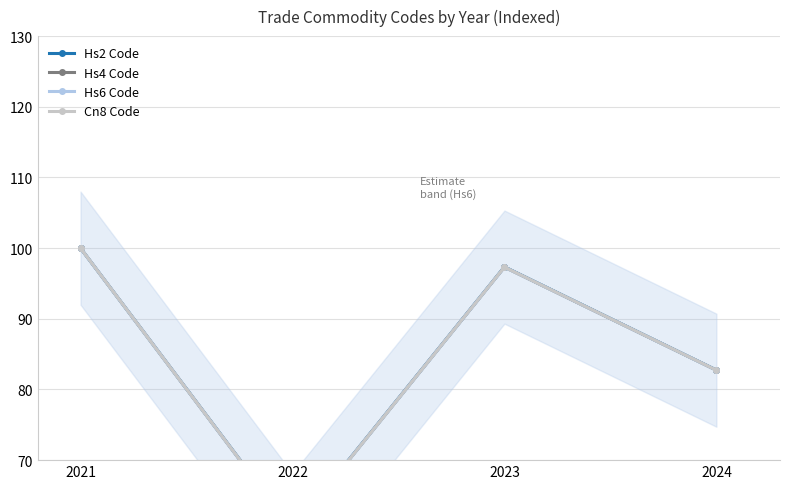

The Cn8 Code series shows 27.0 at 2023. True or false?

False